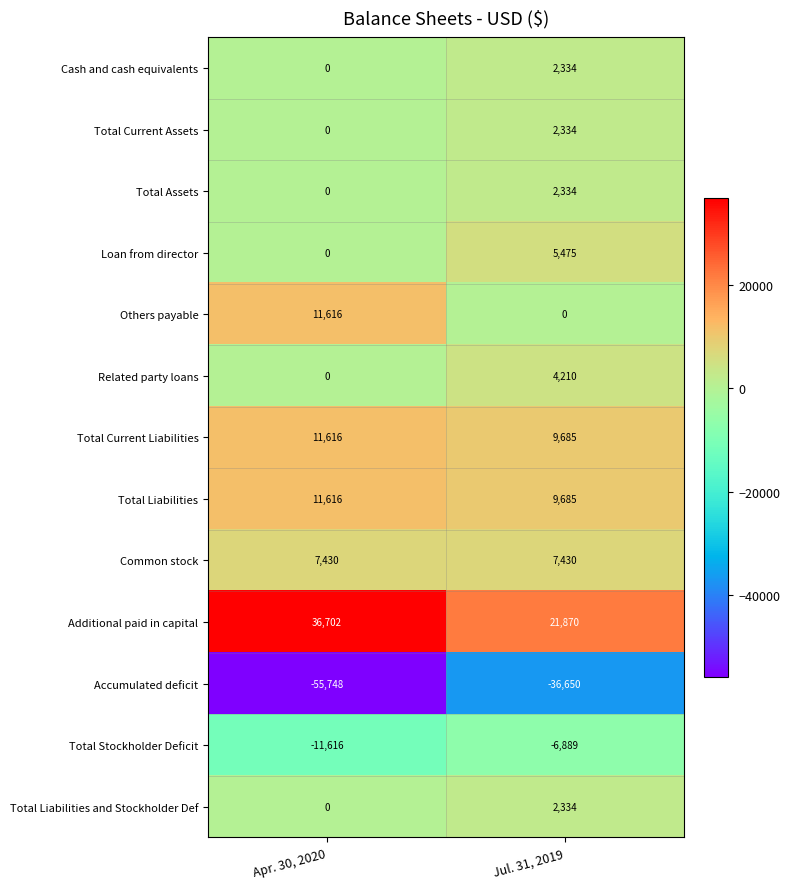

The Cash and cash equivalents series shows 1157 at Apr. 30, 2020. True or false?

False